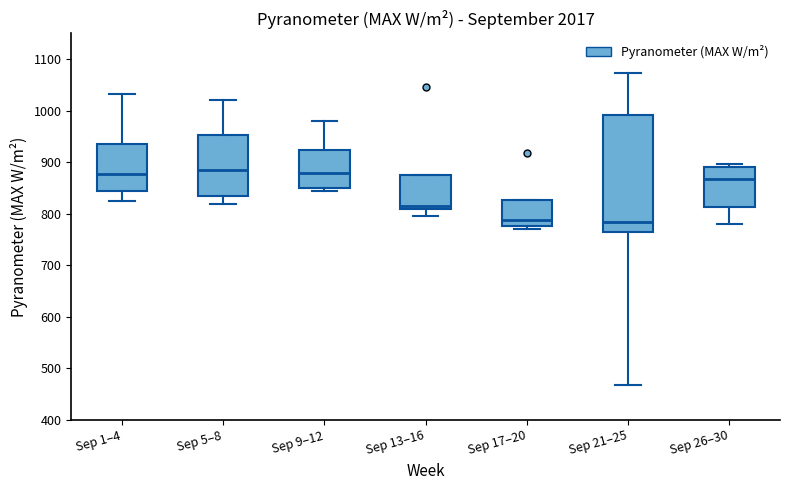

Reading left to right, transcribe this box plot: for each box, give where its median line is, the range the box spans, and where its two whiskers end, as read against the y-axis. The values are not printed on the chart, so give them approximately, as read against the axis.

Sep 1–4: median 880, box 840 to 940, whiskers 830 to 1030
Sep 5–8: median 880, box 830 to 950, whiskers 820 to 1020
Sep 9–12: median 880, box 850 to 920, whiskers 840 to 980
Sep 13–16: median 820, box 810 to 870, whiskers 790 to 870
Sep 17–20: median 790, box 780 to 830, whiskers 770 to 830
Sep 21–25: median 780, box 760 to 990, whiskers 470 to 1070
Sep 26–30: median 870, box 810 to 890, whiskers 780 to 900